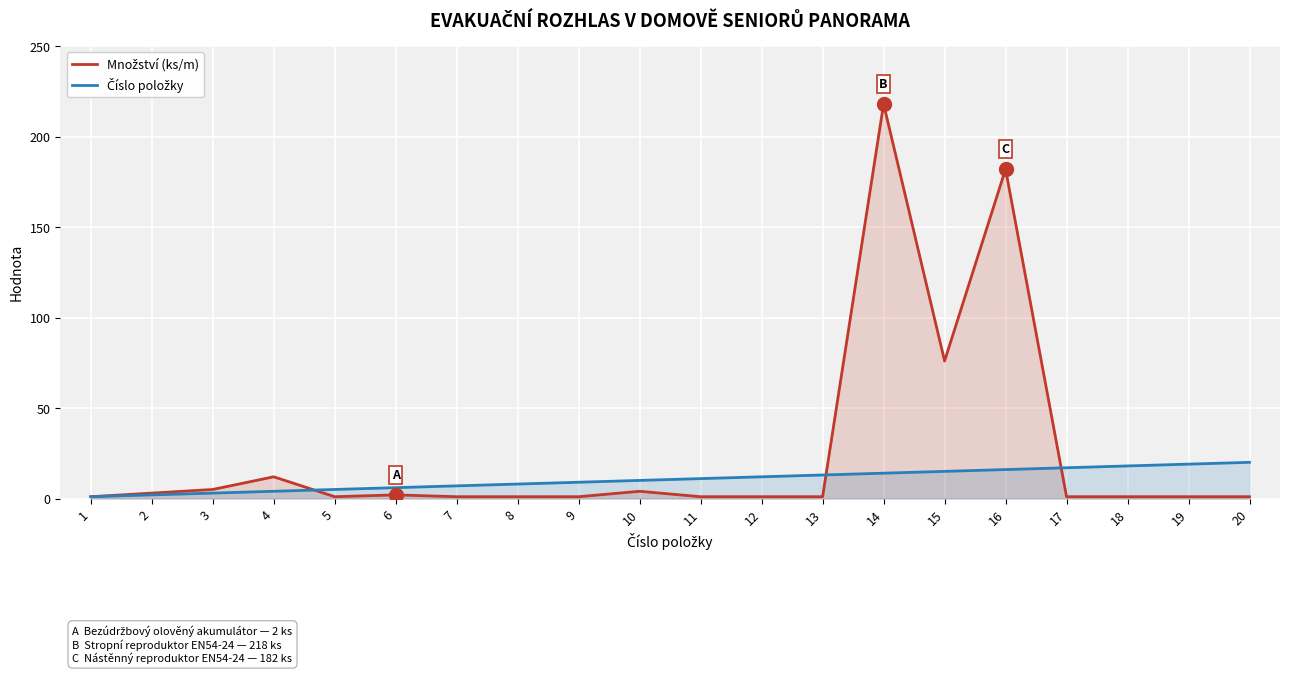

Is it true that Množství (ks/m) equals 1 at 9?

True